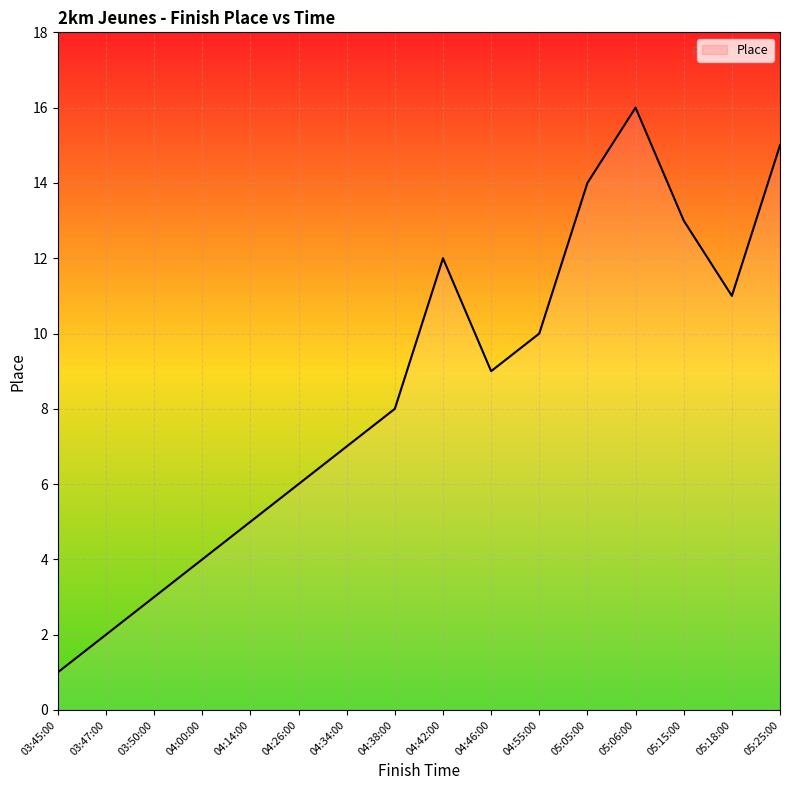

List the labels in order of value, largest first.

05:06:00, 05:25:00, 05:05:00, 05:15:00, 04:42:00, 05:18:00, 04:55:00, 04:46:00, 04:38:00, 04:34:00, 04:26:00, 04:14:00, 04:00:00, 03:50:00, 03:47:00, 03:45:00